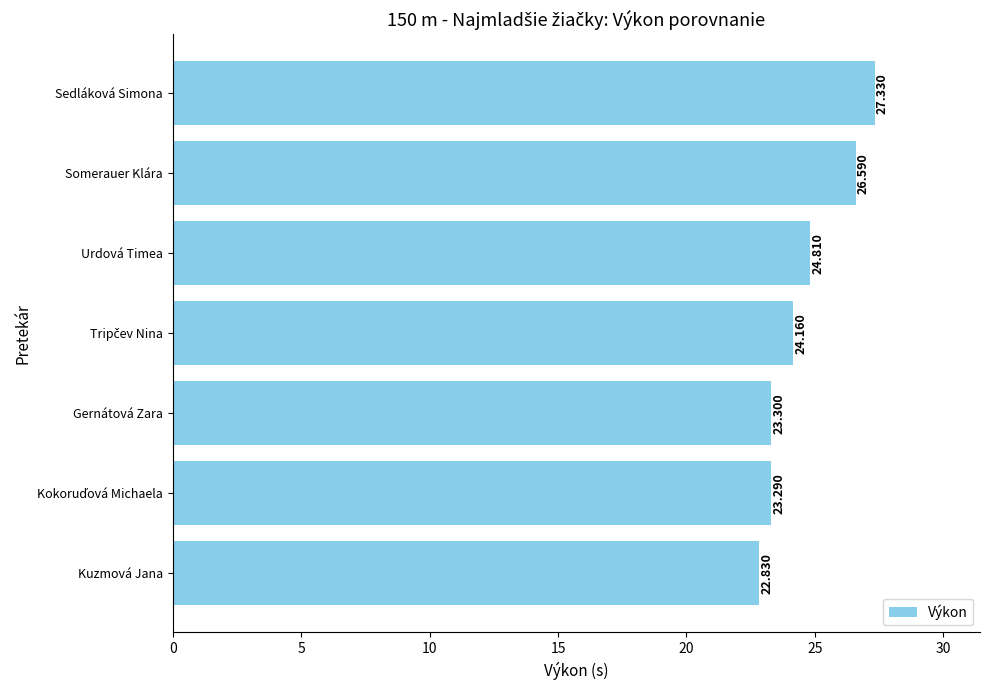

What is the average value?

24.6